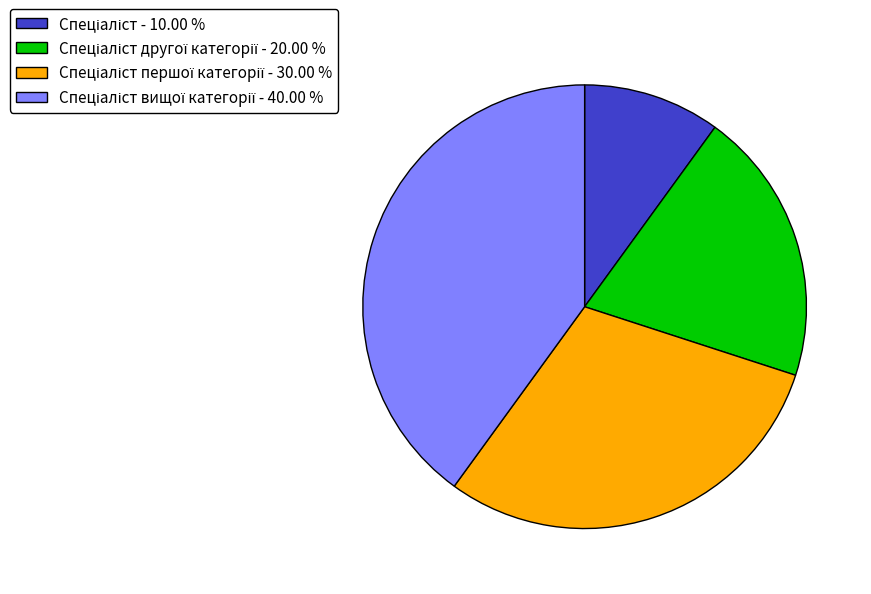

Does any single category account for the majority?

No